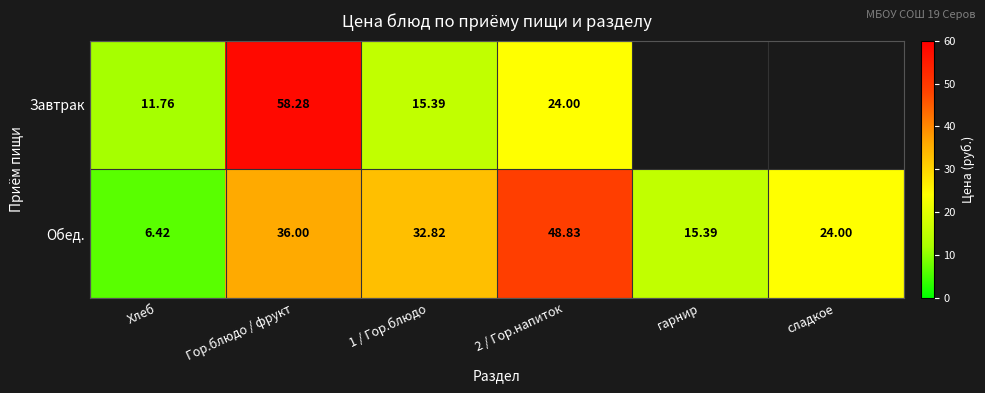

What is the total value across all series at Гор.блюдо / фрукт?

94.3